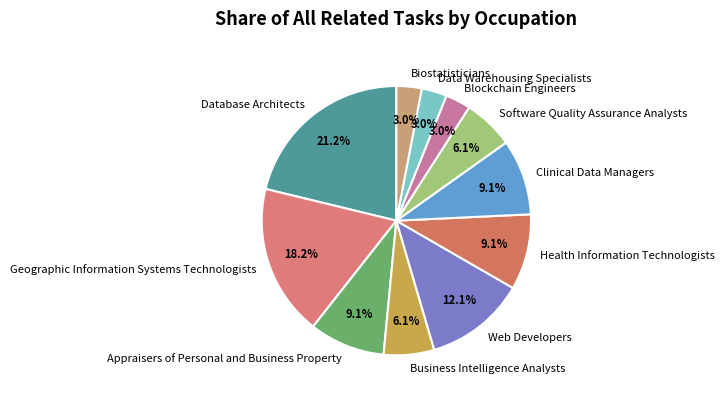

What is the total percentage of Data Warehousing Specialists and Software Quality Assurance Analysts?

9.1%